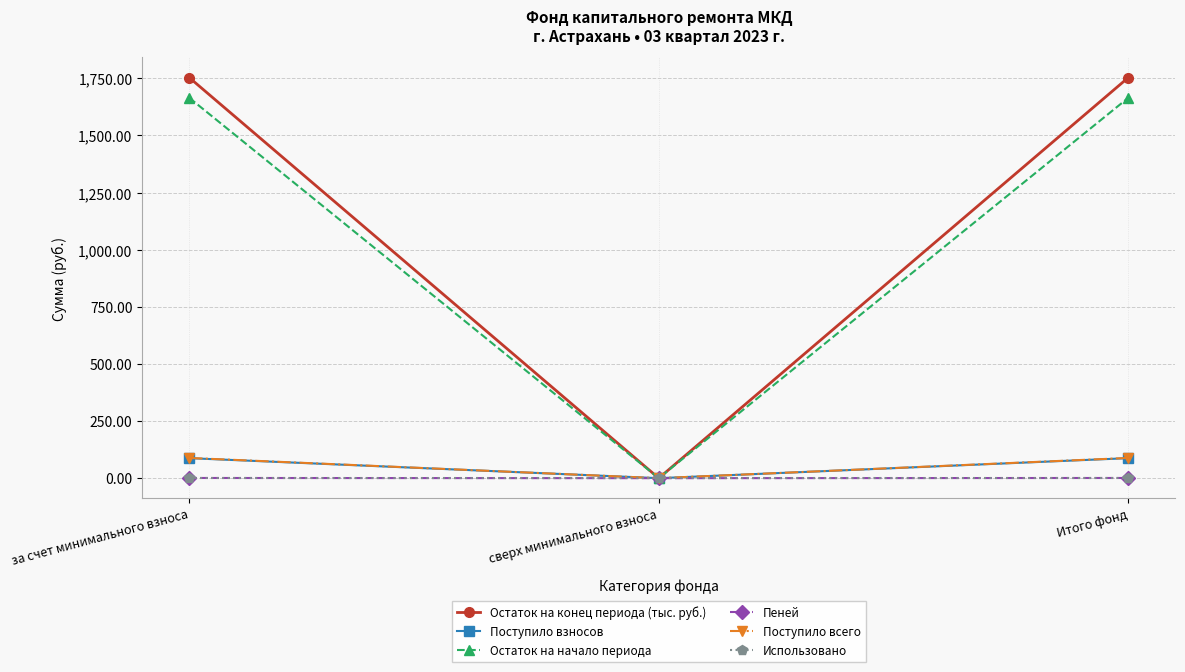

What is the value of the Пеней point at the 1st from the left?

0.9